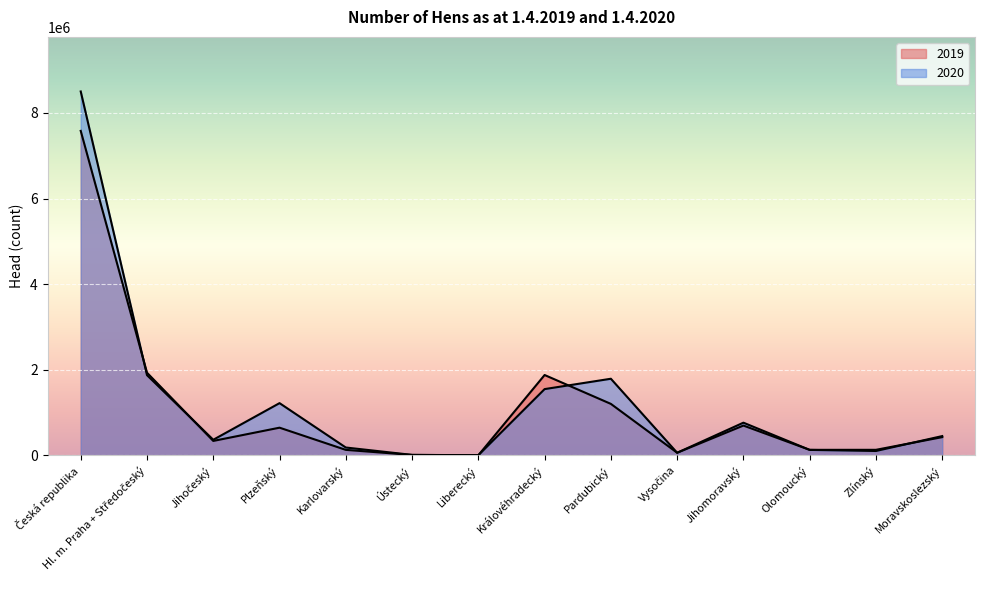

Which category has the highest value in the 2020 series?

Česká republika